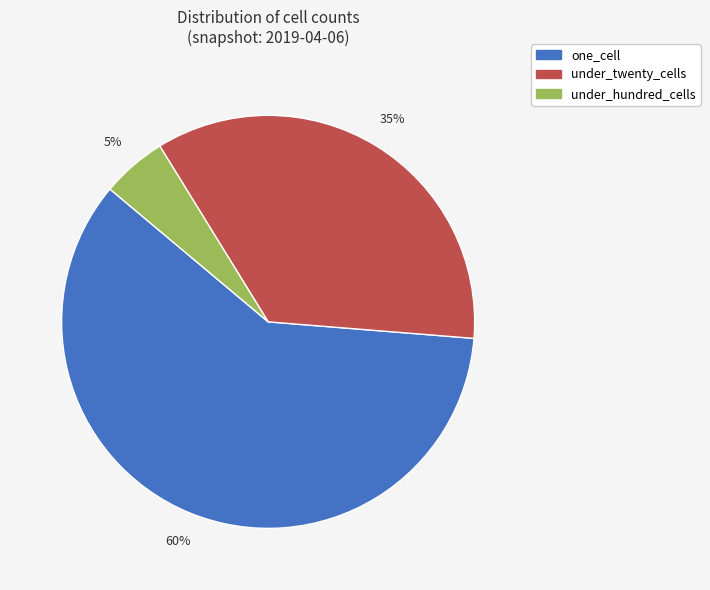

Does any single category account for the majority?

Yes